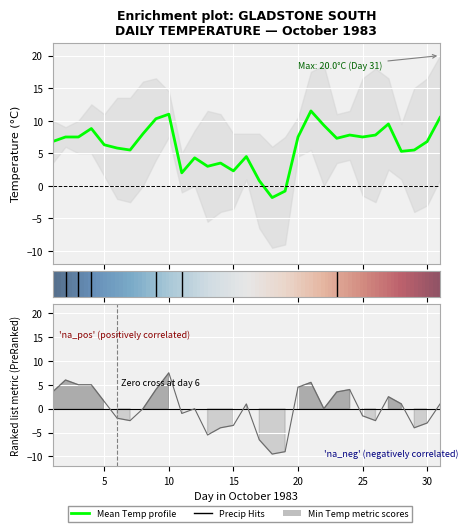

At which category does the chart reach its peak across all series?

21